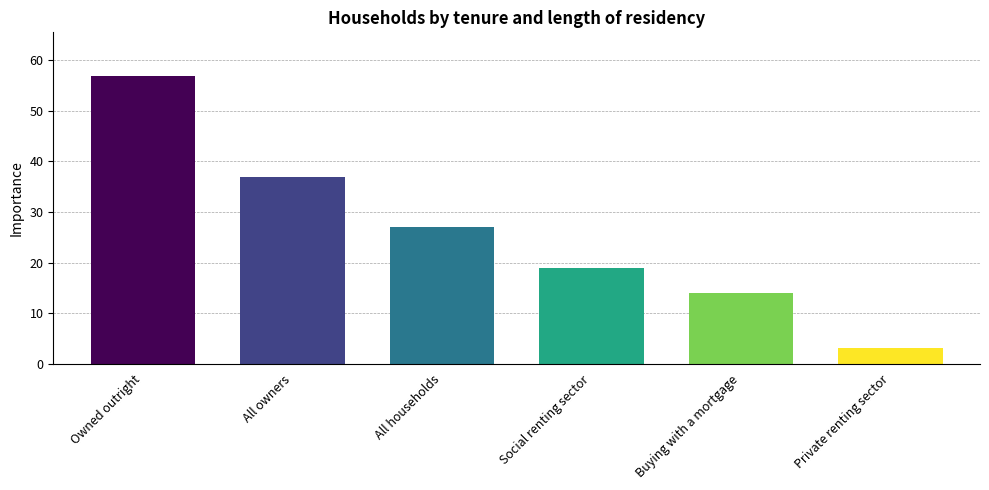

Read the value at Social renting sector.

19